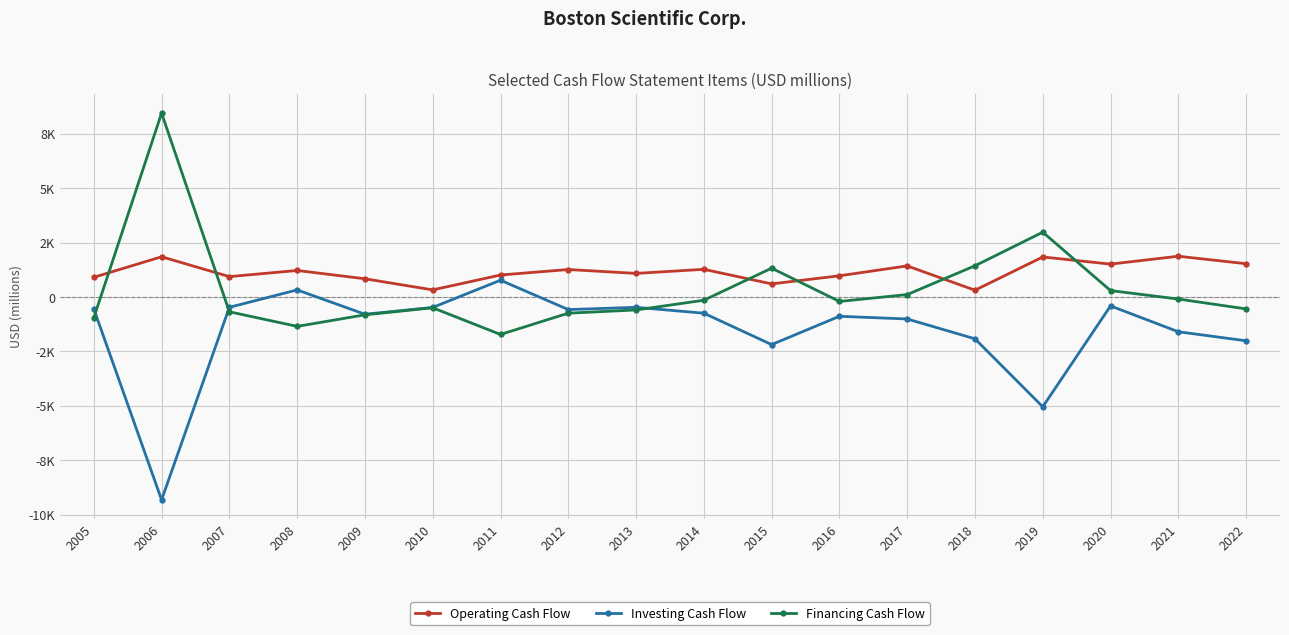

How many data points in Operating Cash Flow are less than 1216?

9